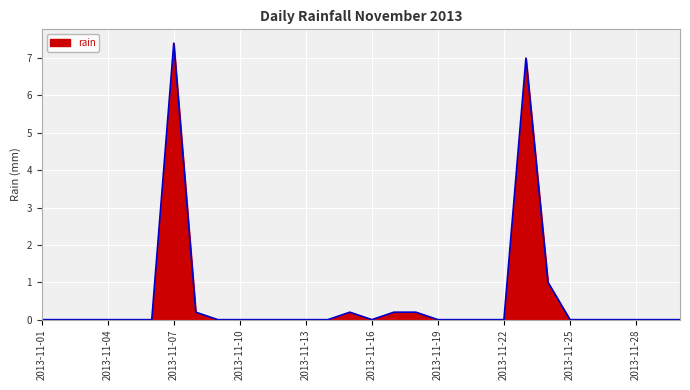

What is the difference between the maximum and minimum values?

7.4